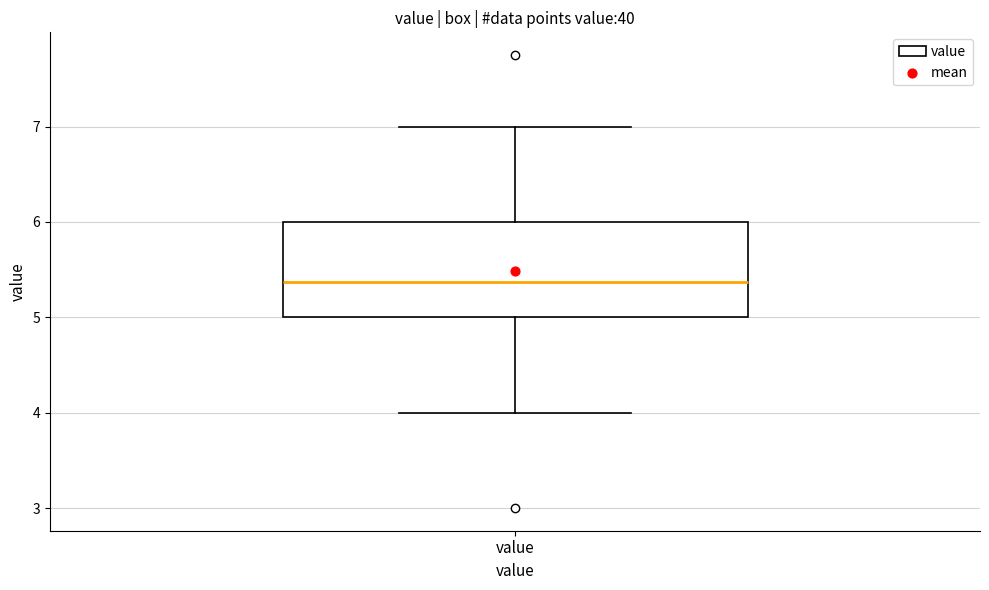

Read this box plot against the y-axis: the position of the median line, the range covered by the box, and the ends of both whiskers. The values are not printed on the chart, so give them approximately, as read against the axis.

median 5.4, box 5.0 to 6.0, whiskers 4.0 to 7.0